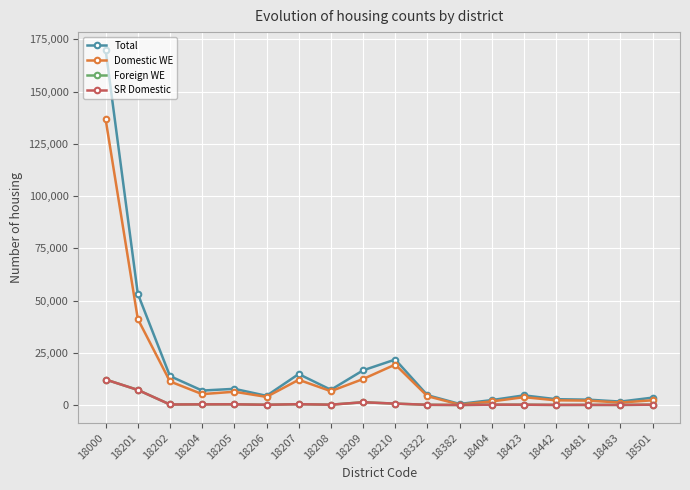

At which category does Total reach its first local valley?

18204